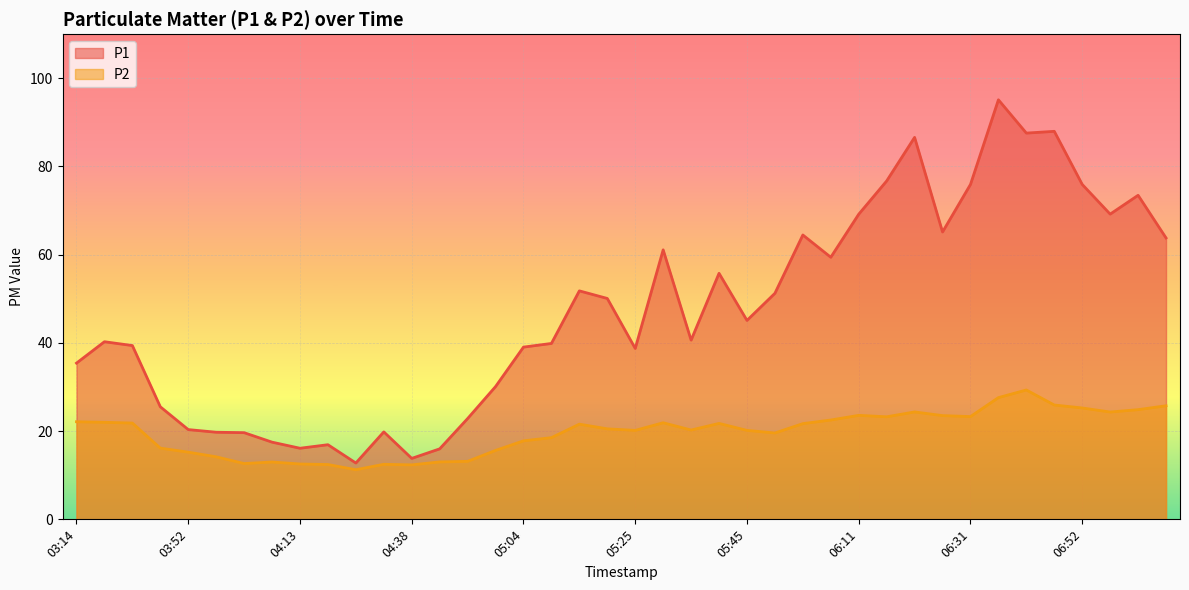

True or false: P1 has more than 0 points higher than both neighbors.

True